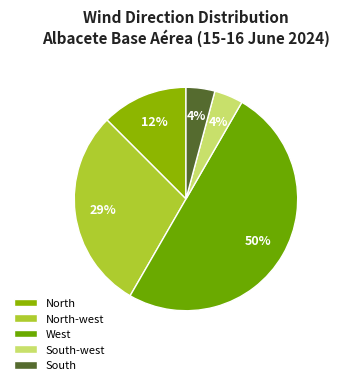

What percentage is the North-west slice, to the nearest percent?

29%